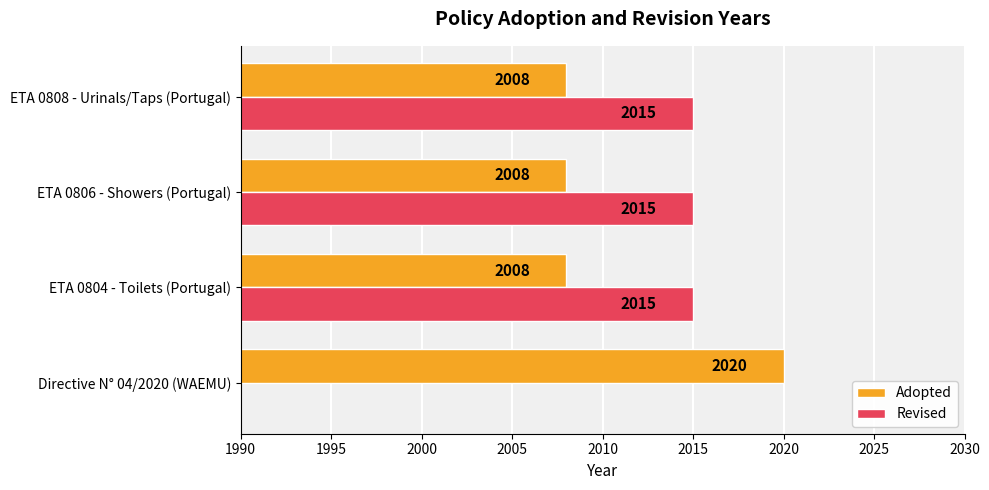

List the series in order of their overall mean, lowest first.

Revised, Adopted